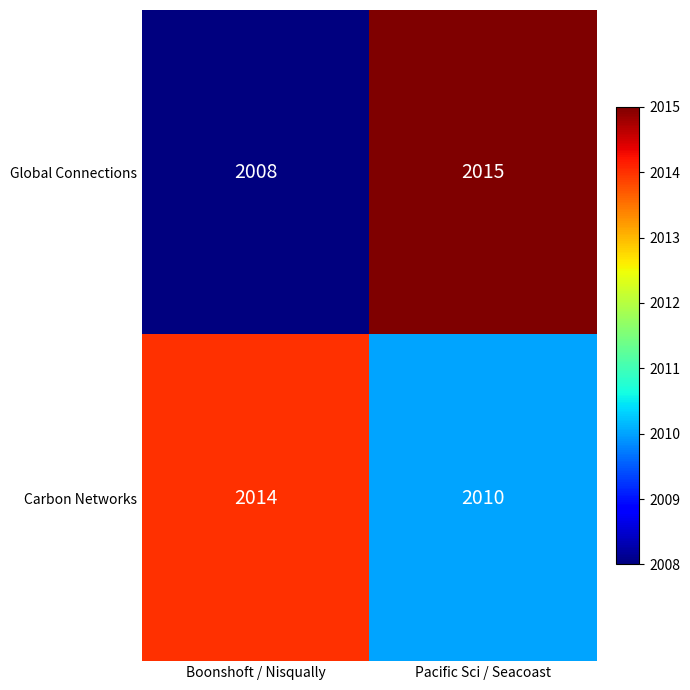

Reading left to right, list all the values displayed in this chart.

Global Connections: Boonshoft / Nisqually=2008	Pacific Sci / Seacoast=2015
Carbon Networks: Boonshoft / Nisqually=2014	Pacific Sci / Seacoast=2010